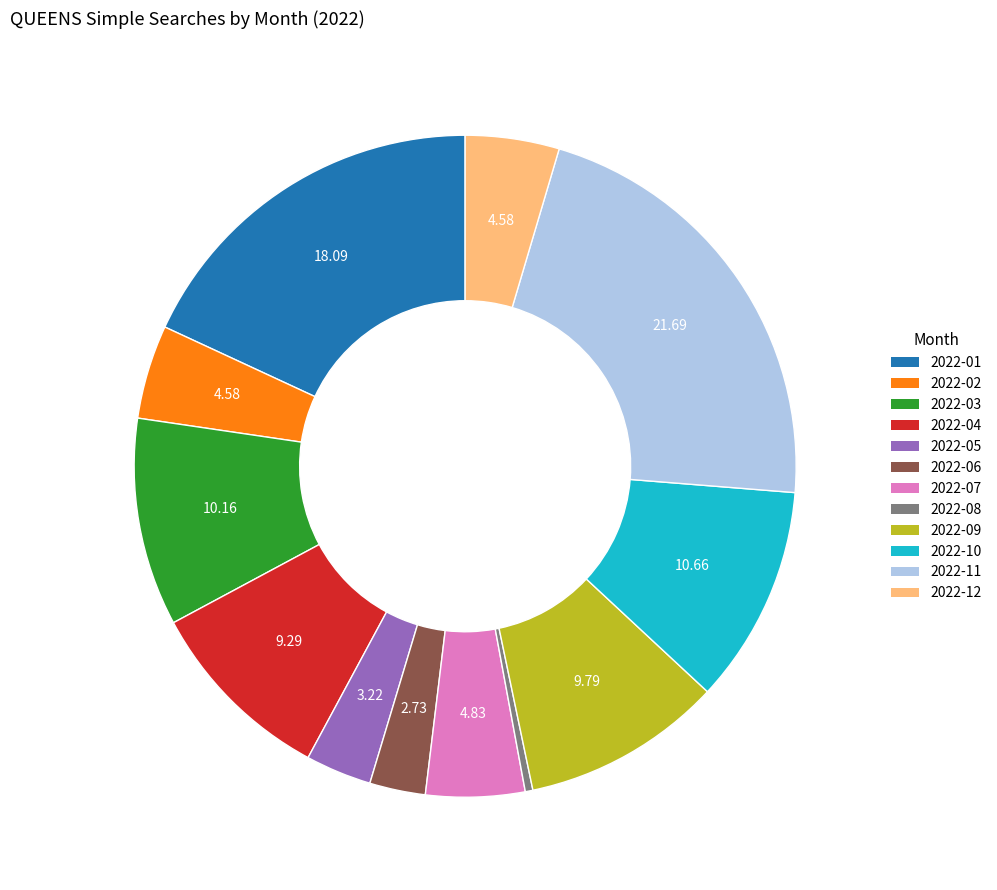

True or false: 2022-07 accounts for 5% of the total.

True